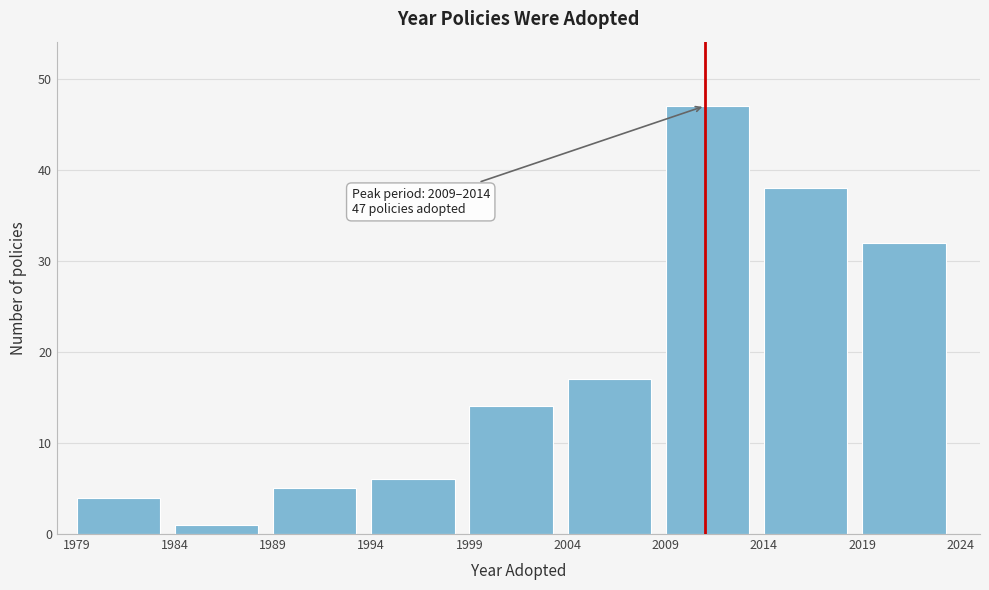

Over which range of the x-axis is the bar tallest?

2009 to 2014